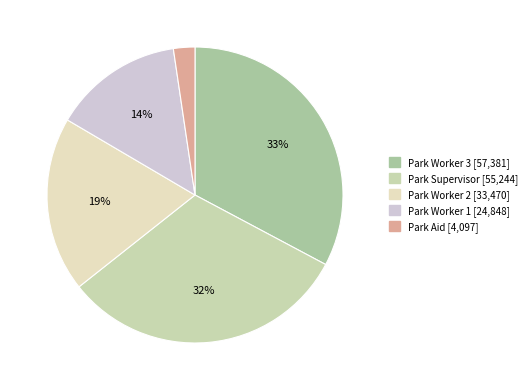

Which slice is the largest?

Park Worker 3